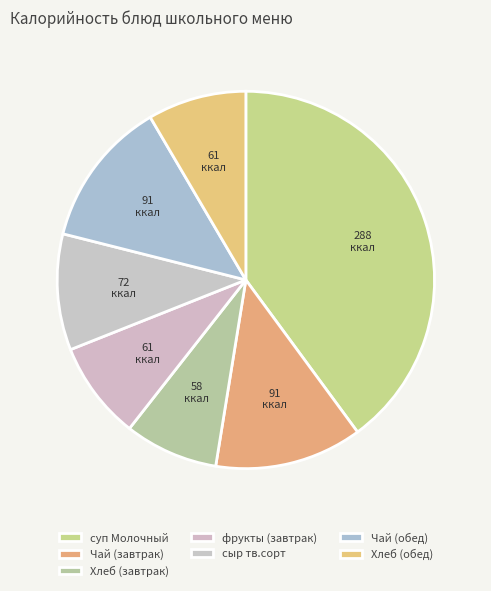

How many slices are in this pie chart?

7